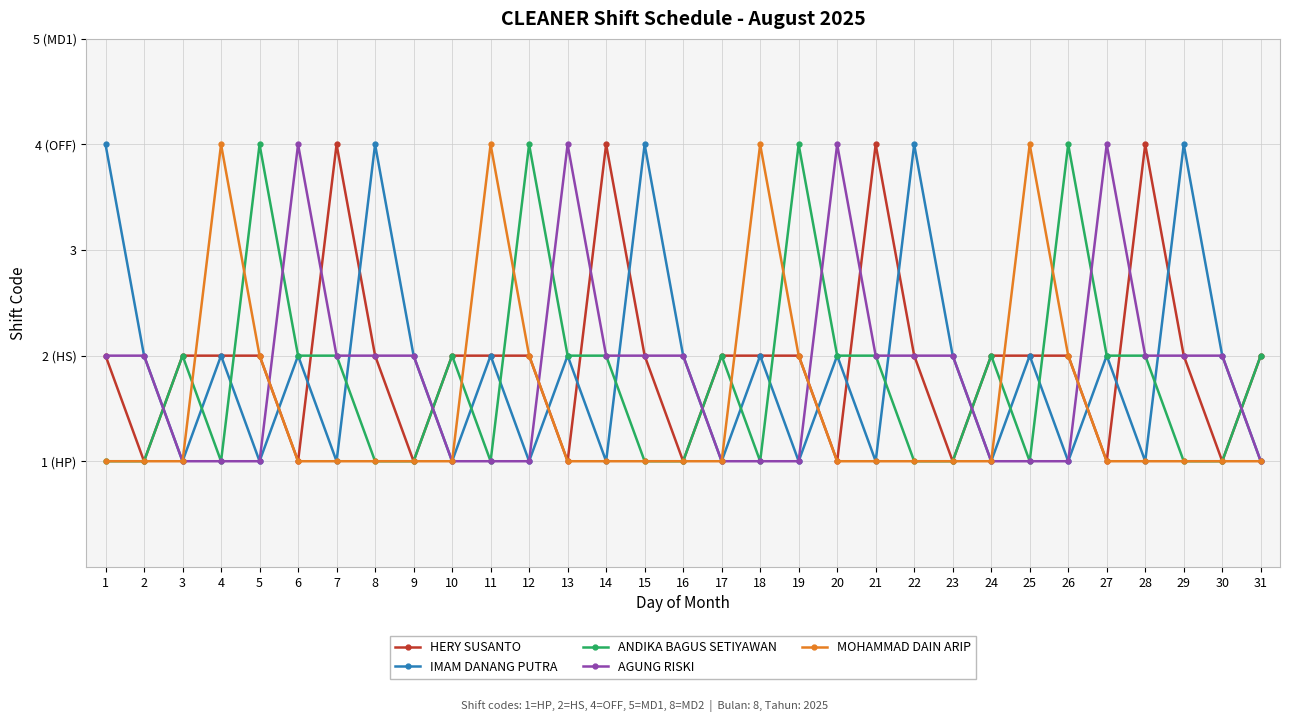

Between 7 and 18, which series saw the biggest shift?

MOHAMMAD DAIN ARIP